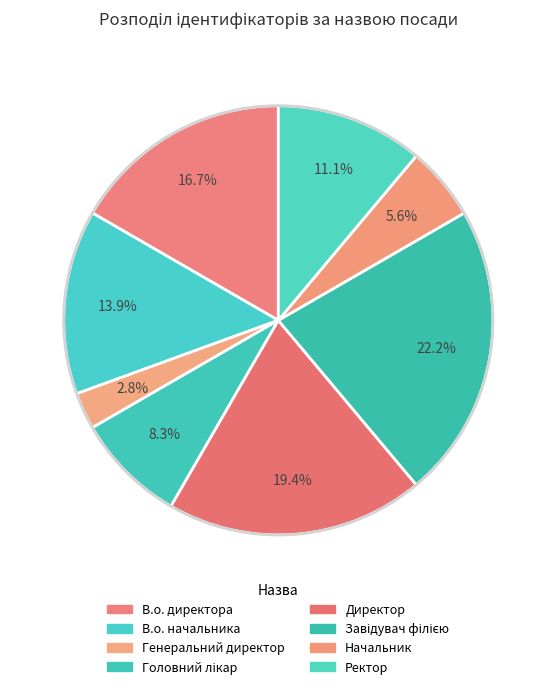

Combined, what portion of the pie is Генеральний директор and Головний лікар?

11.1%